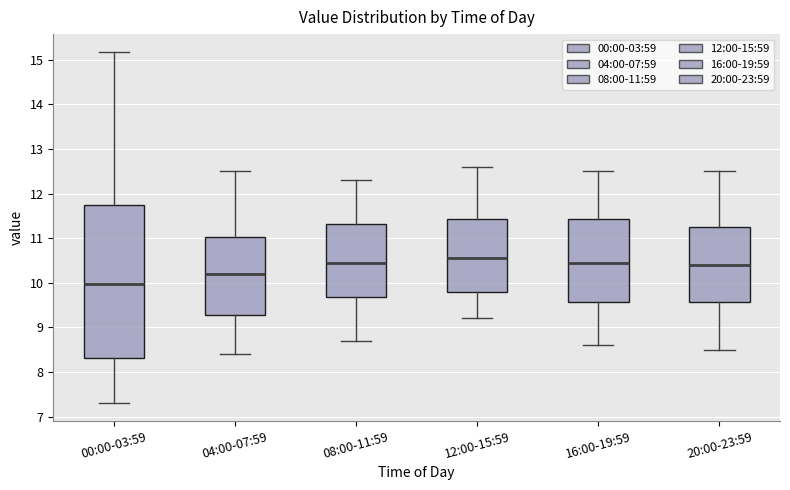

Which box's median line is the lowest?

00:00-03:59